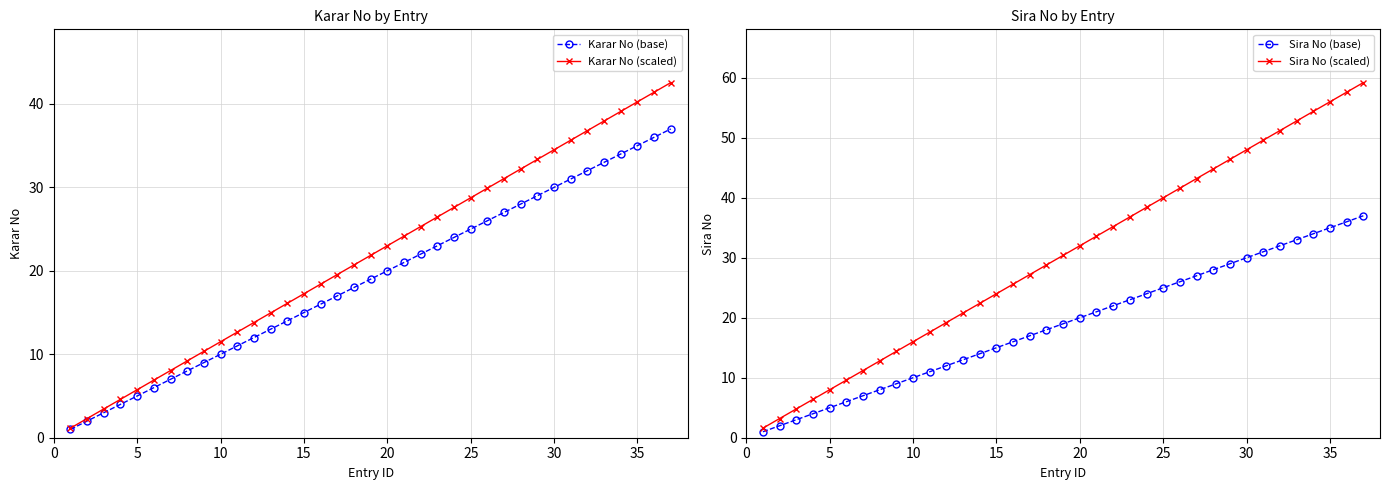

True or false: Karar No (scaled) has more than 1 points higher than both neighbors.

False